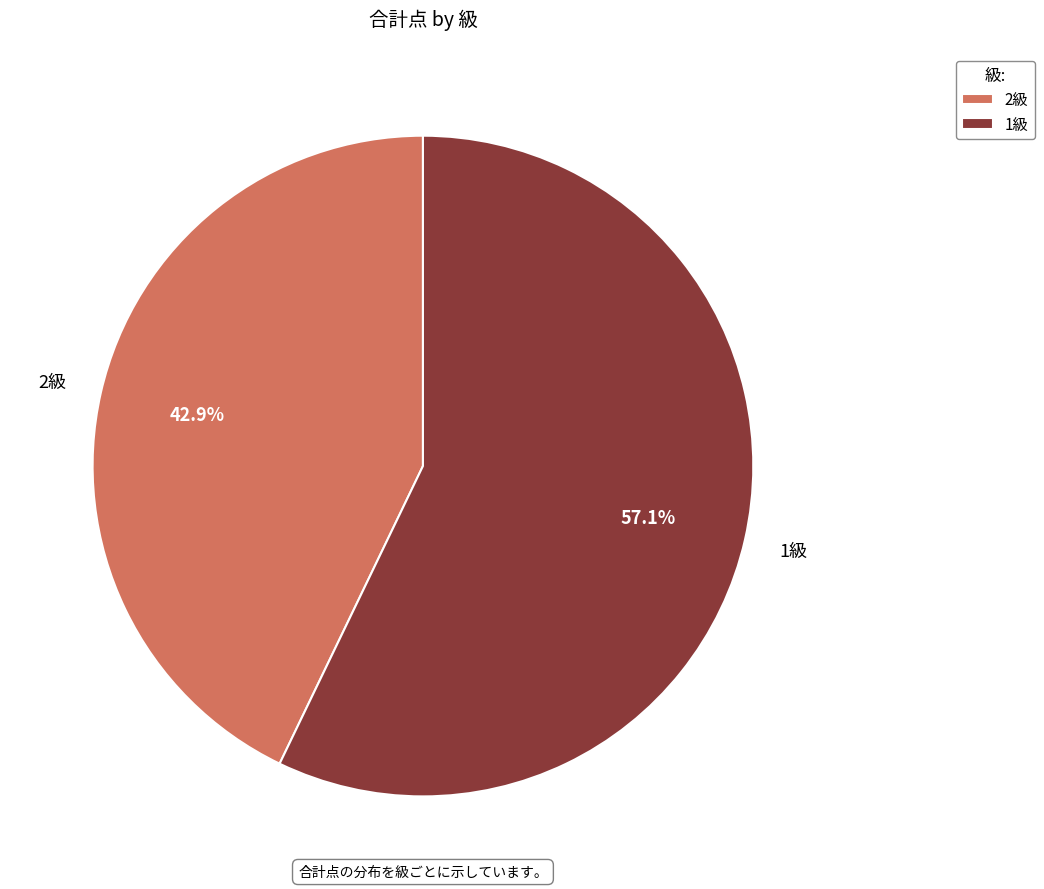

What is the largest slice in the pie chart?

1級